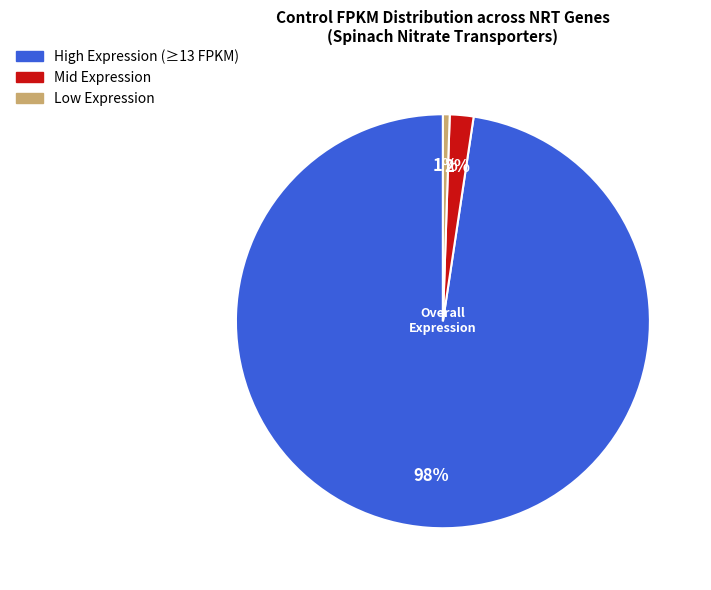

What is the majority slice?

High Expression (≥13 FPKM)